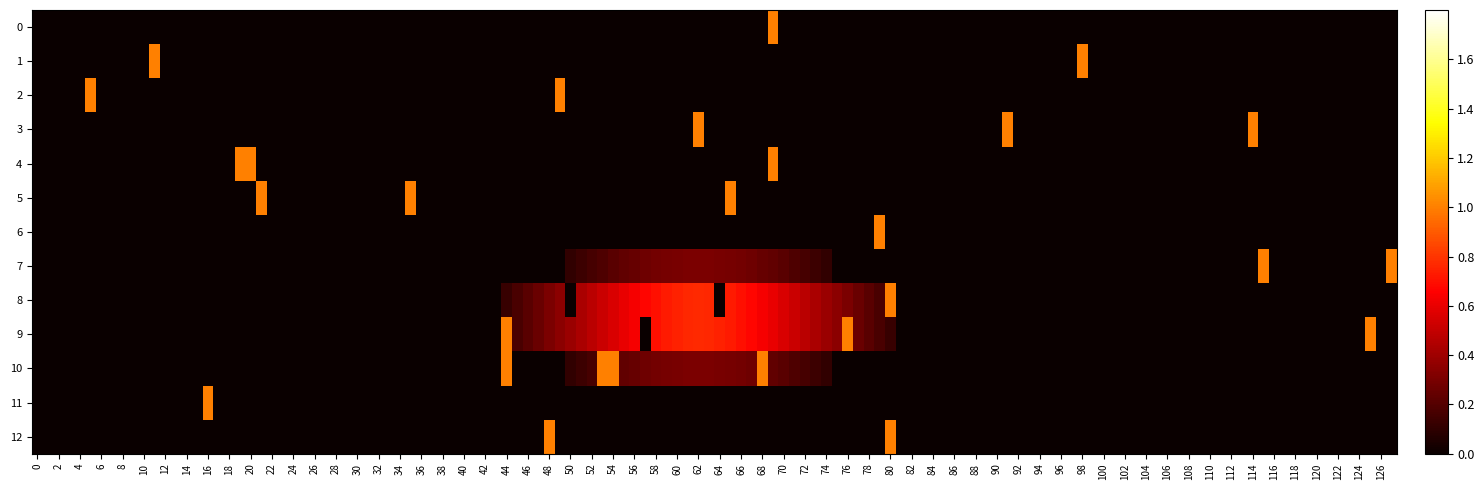

What is the maximum value shown in the chart?

1